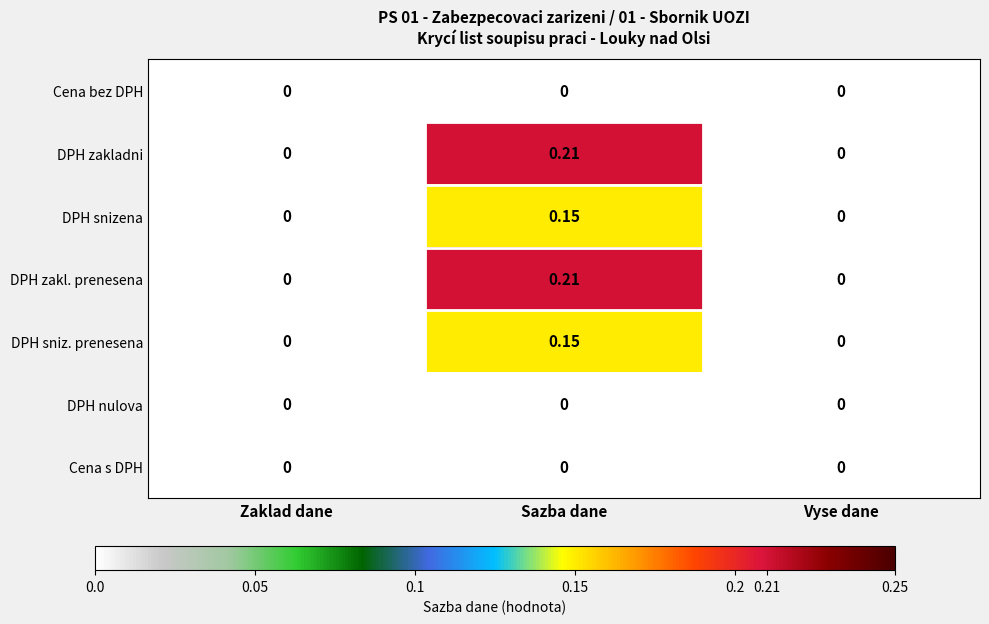

How many categories are shown in the chart?

3